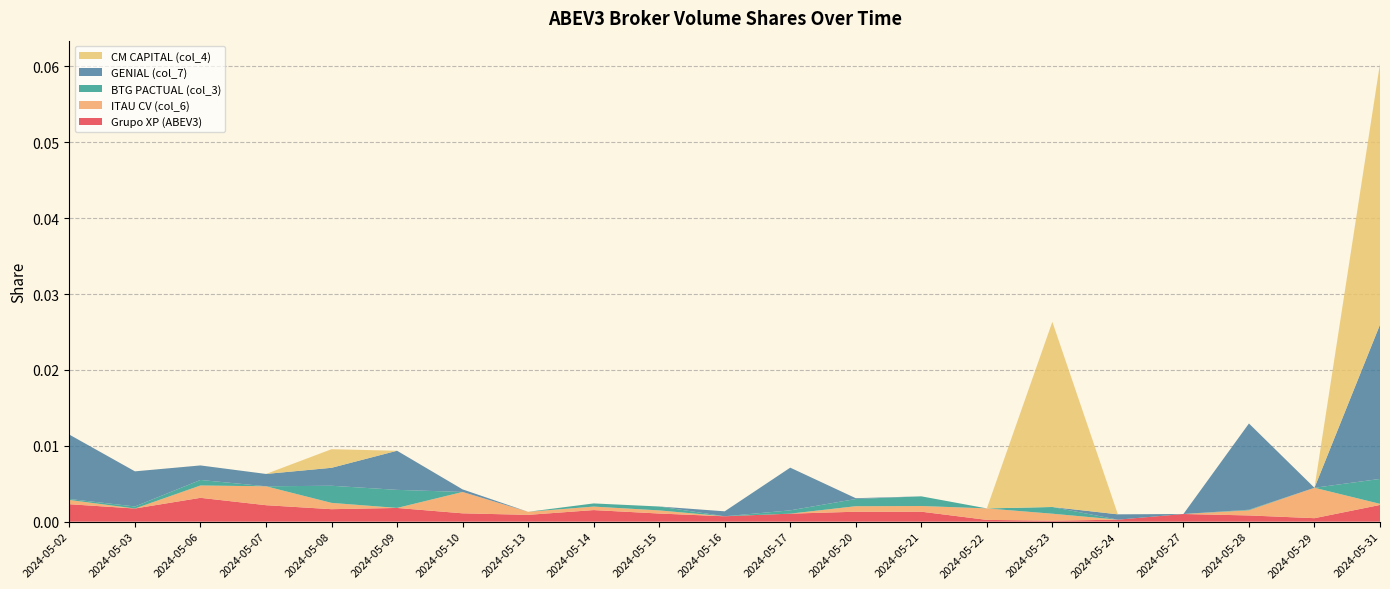

Reading left to right, list all the values displayed in this chart.

Grupo XP (ABEV3): 2024-05-02=0.0	2024-05-03=0.0	2024-05-06=0.0	2024-05-07=0.0	2024-05-08=0.0	2024-05-09=0.0	2024-05-10=0.0	2024-05-13=0.0	2024-05-14=0.0	2024-05-15=0.0	2024-05-16=0.0	2024-05-17=0.0	2024-05-20=0.0	2024-05-21=0.0	2024-05-22=0.0	2024-05-23=0.0	2024-05-24=0.0	2024-05-27=0.0	2024-05-28=0.0	2024-05-29=0.0	2024-05-31=0.0
ITAU CV (col_6): 2024-05-02=0.0	2024-05-03=0.0	2024-05-06=0.0	2024-05-07=0.0	2024-05-08=0.0	2024-05-09=0.0	2024-05-10=0.0	2024-05-13=0.0	2024-05-14=0.0	2024-05-15=0.0	2024-05-16=0.0	2024-05-17=0.0	2024-05-20=0.0	2024-05-21=0.0	2024-05-22=0.0	2024-05-23=0.0	2024-05-24=0.0	2024-05-27=0.0	2024-05-28=0.0	2024-05-29=0.0	2024-05-31=0.0
BTG PACTUAL (col_3): 2024-05-02=0.0	2024-05-03=0.0	2024-05-06=0.0	2024-05-07=0.0	2024-05-08=0.0	2024-05-09=0.0	2024-05-10=0.0	2024-05-13=0.0	2024-05-14=0.0	2024-05-15=0.0	2024-05-16=0.0	2024-05-17=0.0	2024-05-20=0.0	2024-05-21=0.0	2024-05-22=0.0	2024-05-23=0.0	2024-05-24=0.0	2024-05-27=0.0	2024-05-28=0.0	2024-05-29=0.0	2024-05-31=0.0
GENIAL (col_7): 2024-05-02=0.0	2024-05-03=0.0	2024-05-06=0.0	2024-05-07=0.0	2024-05-08=0.0	2024-05-09=0.0	2024-05-10=0.0	2024-05-13=0.0	2024-05-14=0.0	2024-05-15=0.0	2024-05-16=0.0	2024-05-17=0.0	2024-05-20=0.0	2024-05-21=0.0	2024-05-22=0.0	2024-05-23=0.0	2024-05-24=0.0	2024-05-27=0.0	2024-05-28=0.0	2024-05-29=0.0	2024-05-31=0.0
CM CAPITAL (col_4): 2024-05-02=0.0	2024-05-03=0.0	2024-05-06=0.0	2024-05-07=0.0	2024-05-08=0.0	2024-05-09=0.0	2024-05-10=0.0	2024-05-13=0.0	2024-05-14=0.0	2024-05-15=0.0	2024-05-16=0.0	2024-05-17=0.0	2024-05-20=0.0	2024-05-21=0.0	2024-05-22=0.0	2024-05-23=0.0	2024-05-24=0.0	2024-05-27=0.0	2024-05-28=0.0	2024-05-29=0.0	2024-05-31=0.0